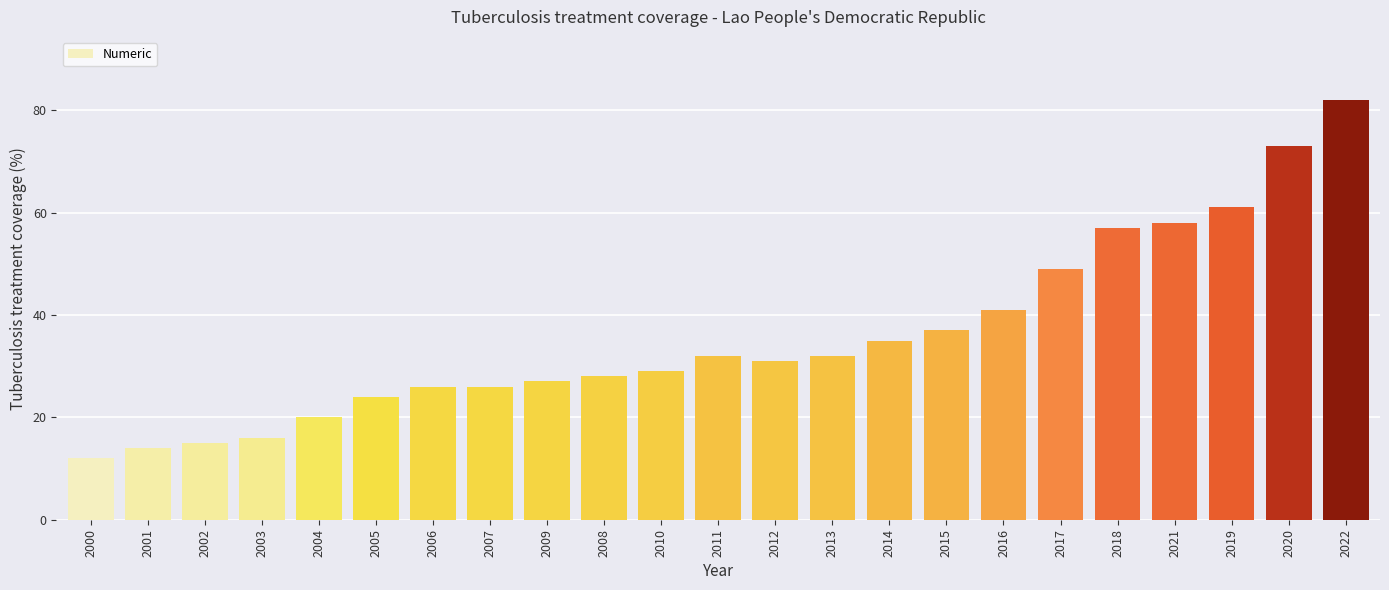

Are the bars horizontal?

No